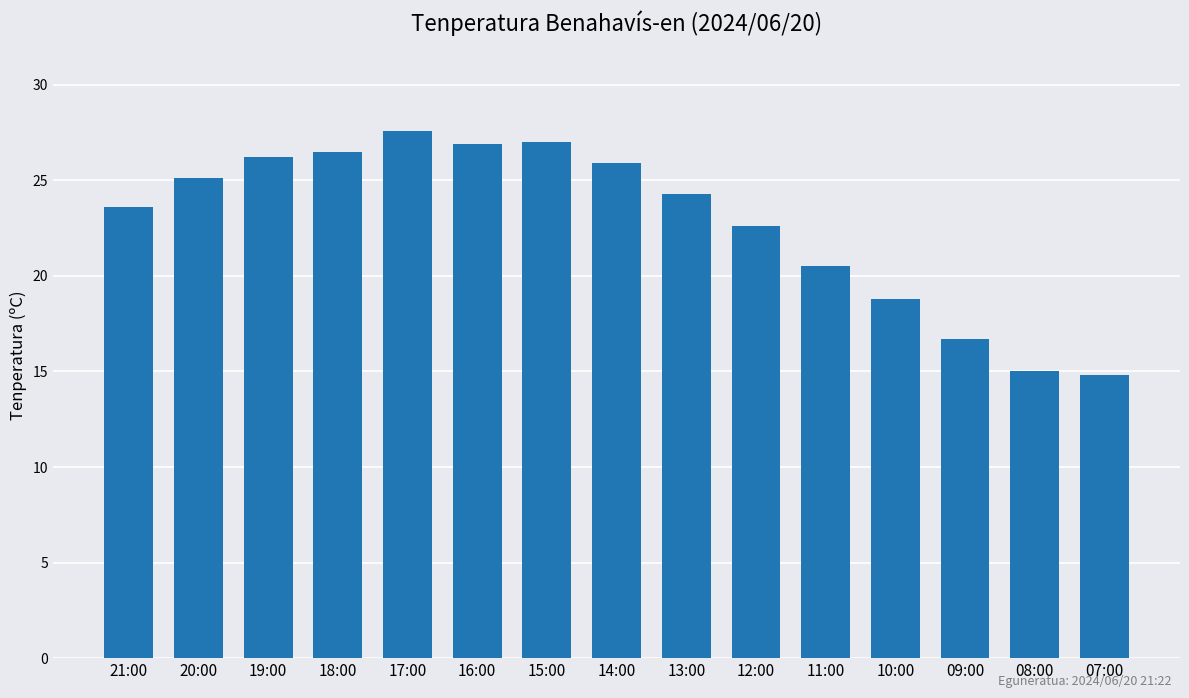

At which label is the value closest to 21?

11:00